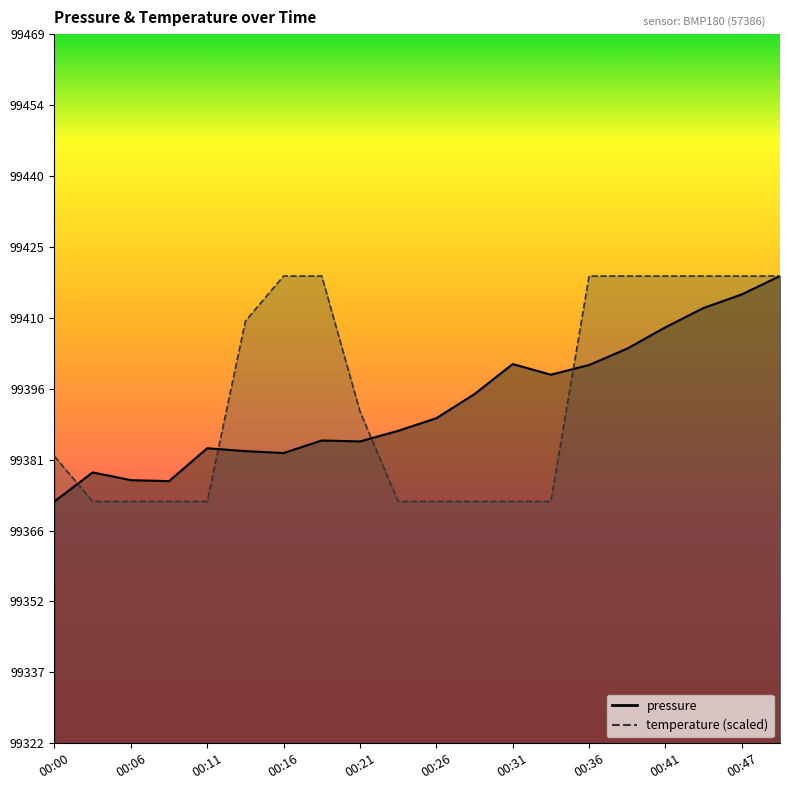

The value of pressure at 00:19 is 99385.0. True or false?

True